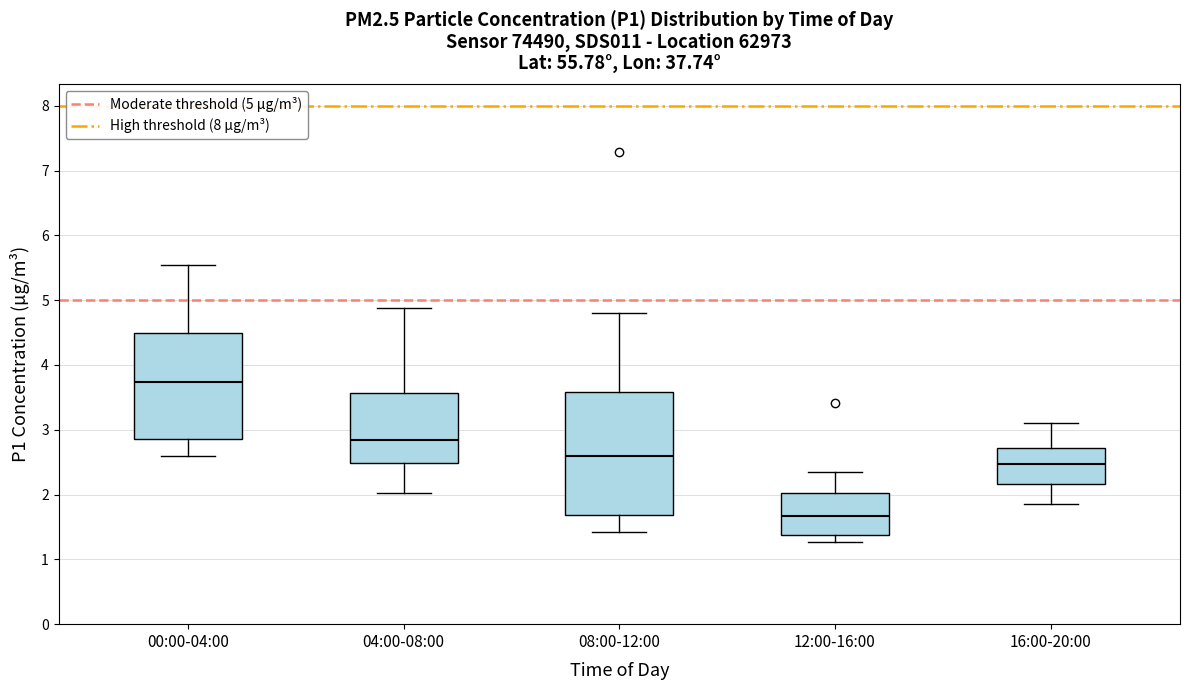

Which box's median line is the highest?

00:00-04:00